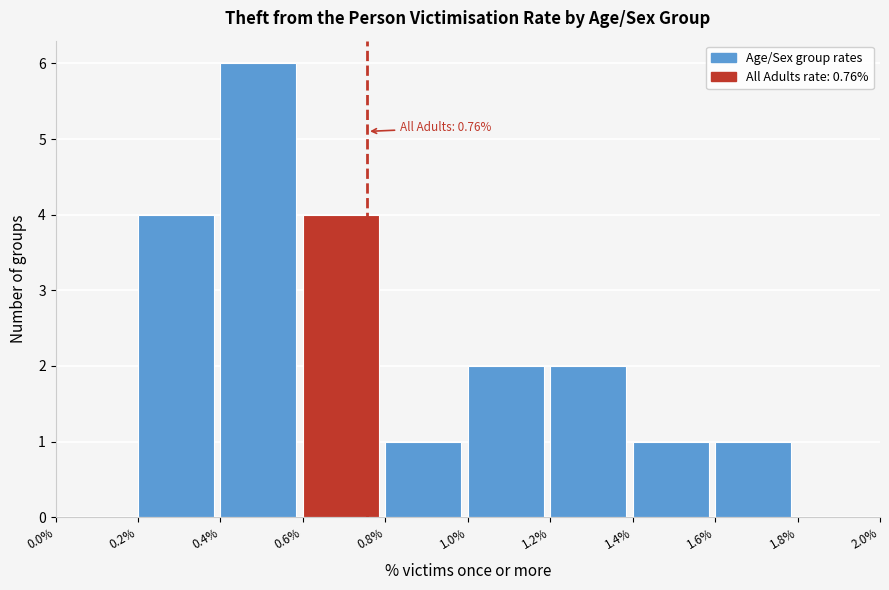

Which range on the x-axis has the tallest bar?

0.4% to 0.6%